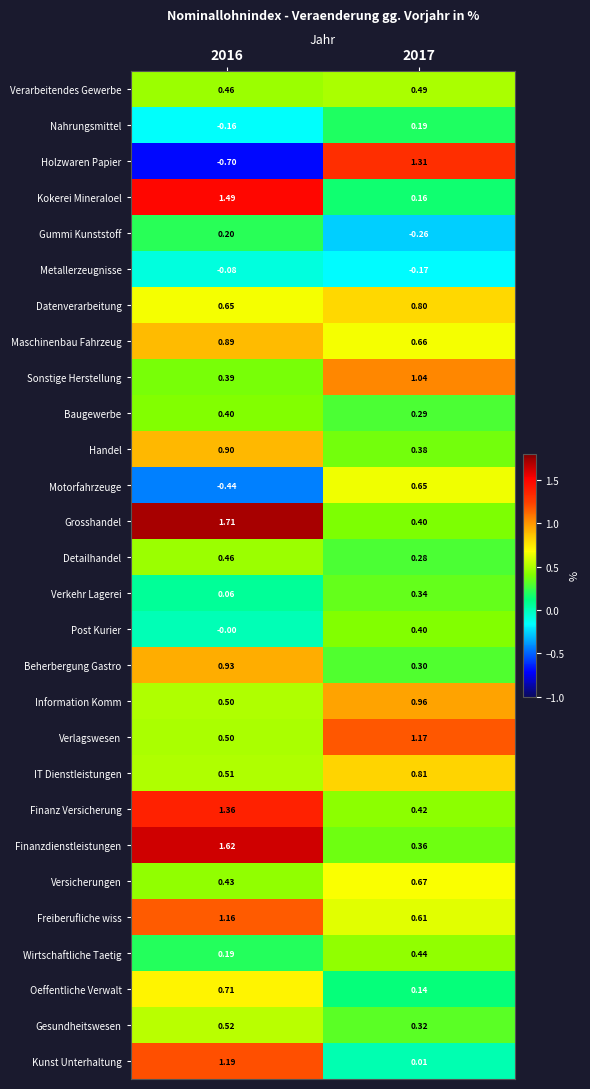

Which label corresponds to the smallest value in the chart?

2016